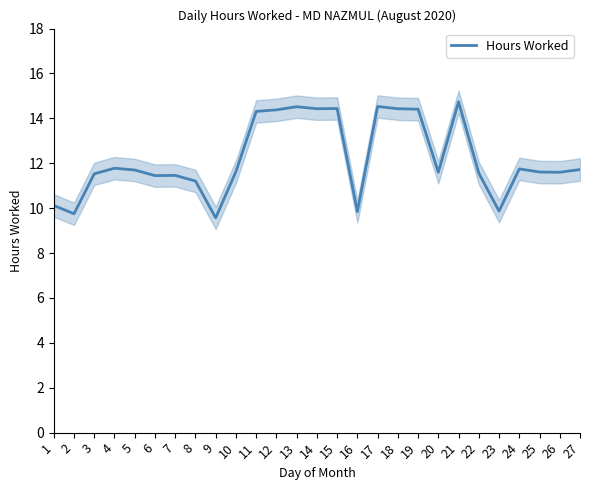

At which label does the data first exceed 11?

3